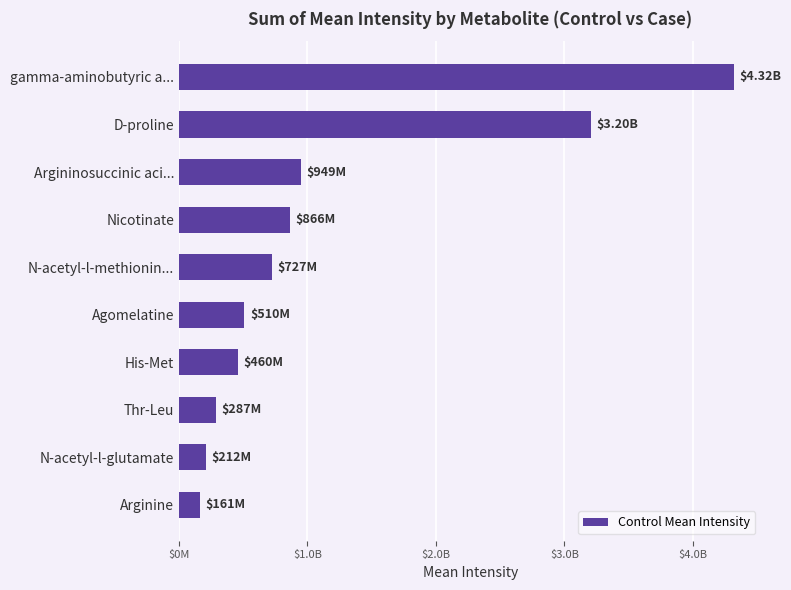

At which category does the chart reach its minimum across all series?

Arginine